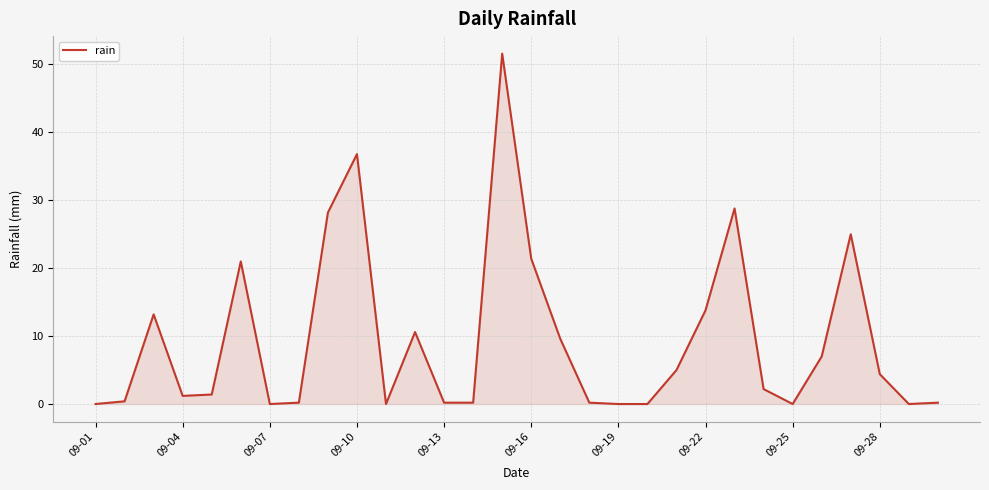

What is the greatest value displayed?

51.6